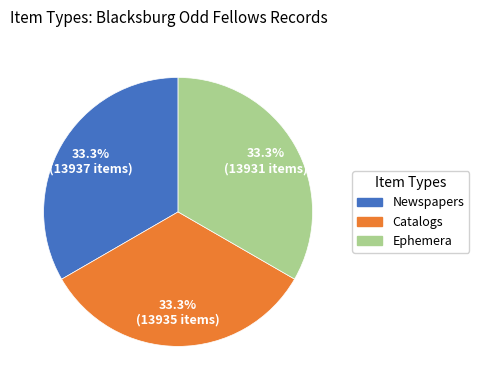

How many slices are in this pie chart?

3